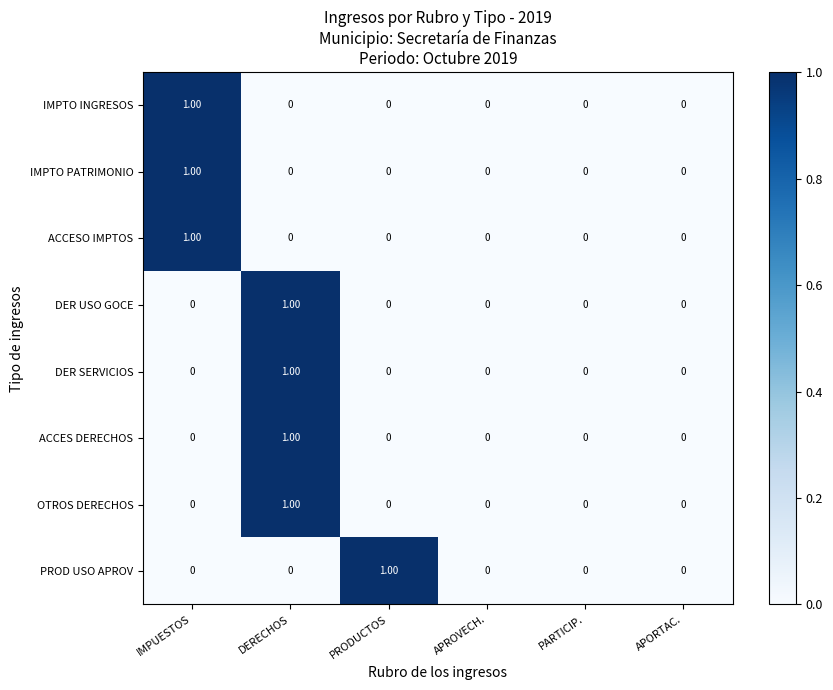

At which category is the sum across all series the highest?

DERECHOS